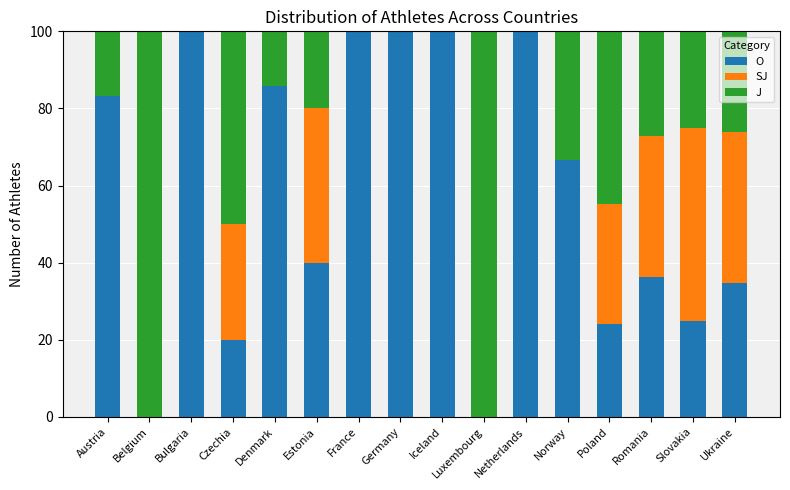

The value of O at France is 172.4. True or false?

False